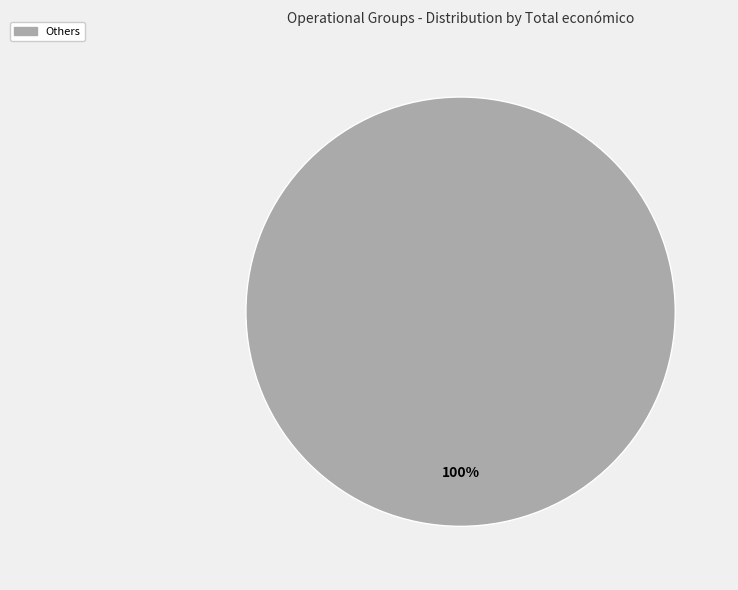

True or false: Others accounts for 100% of the total.

True